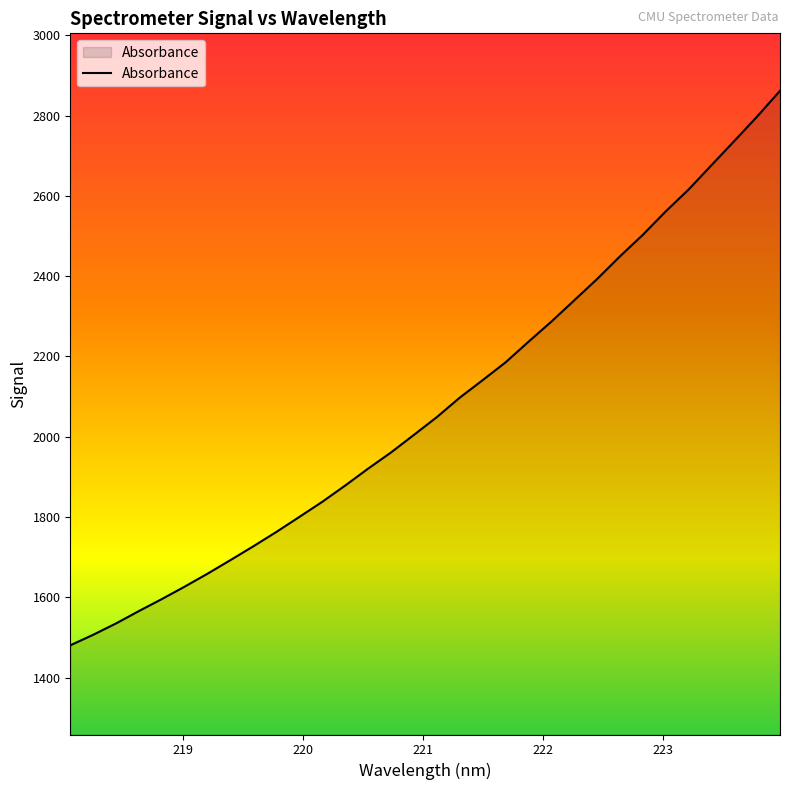

What is the difference between the maximum and minimum values?

1381.1